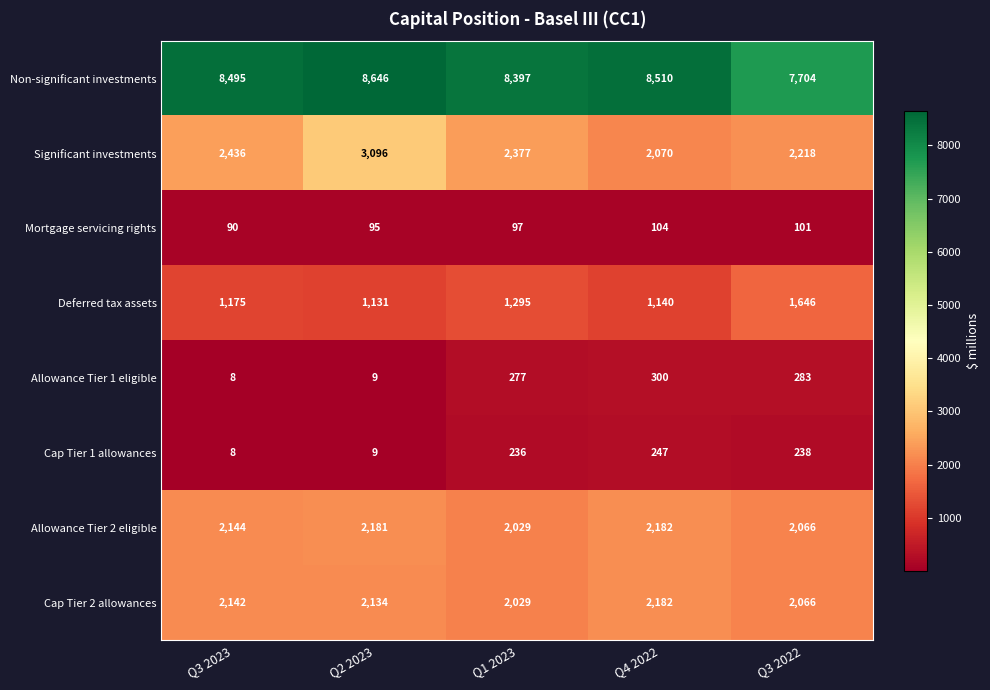

At which label is Allowance Tier 1 eligible closest to 154?

Q1 2023